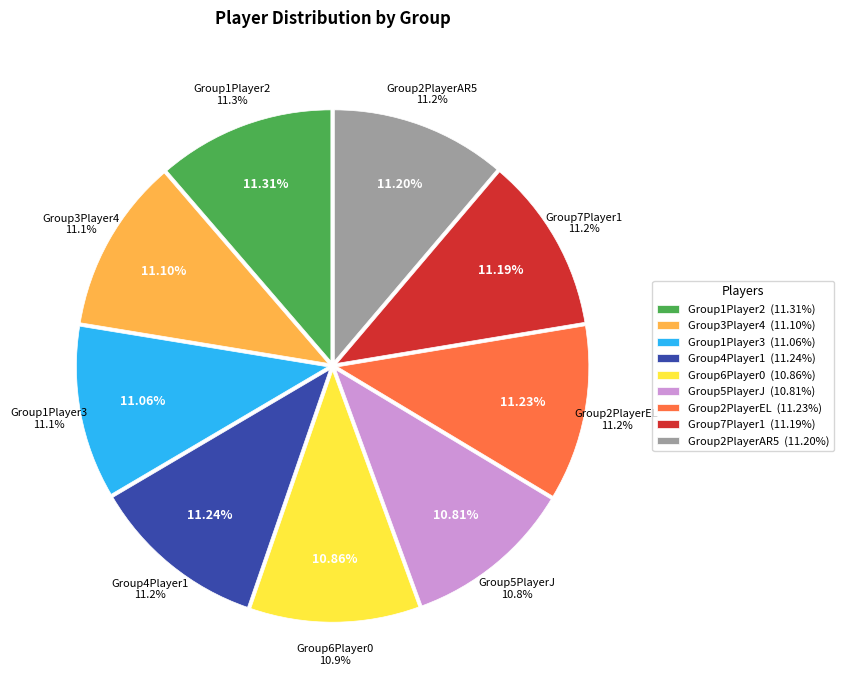

Count the number of slices in the pie.

9